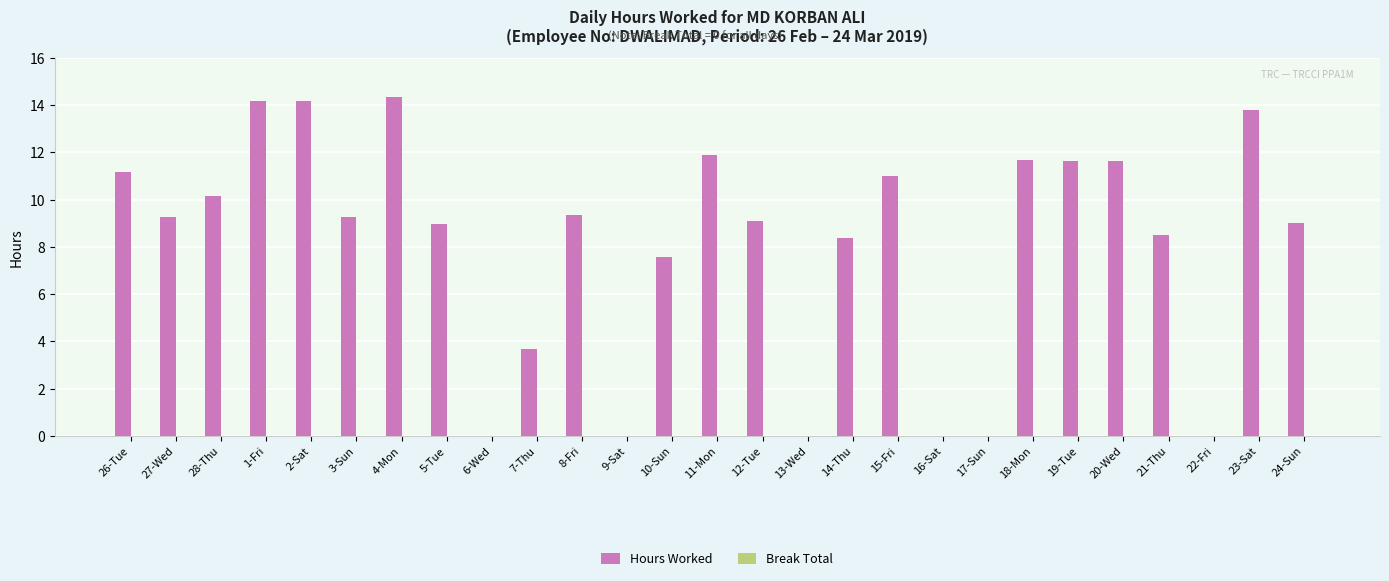

What is the sum of all values?

218.8